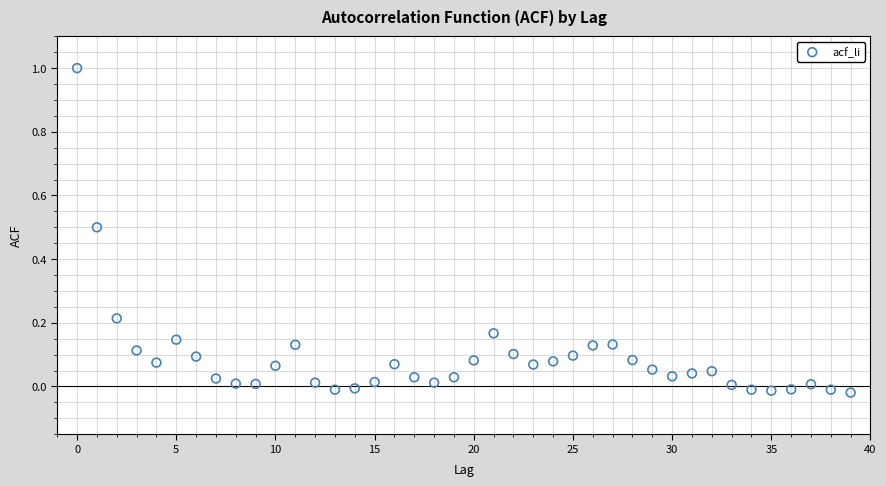

What is the range of Y values (max minus min)?

1.0